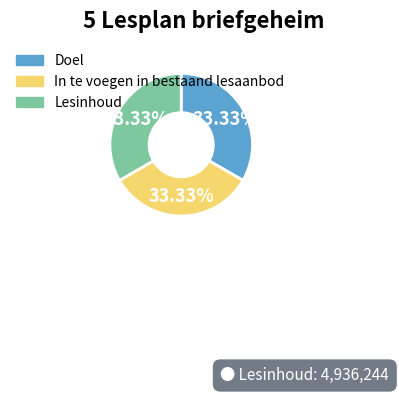

Is there a majority slice in this chart?

No